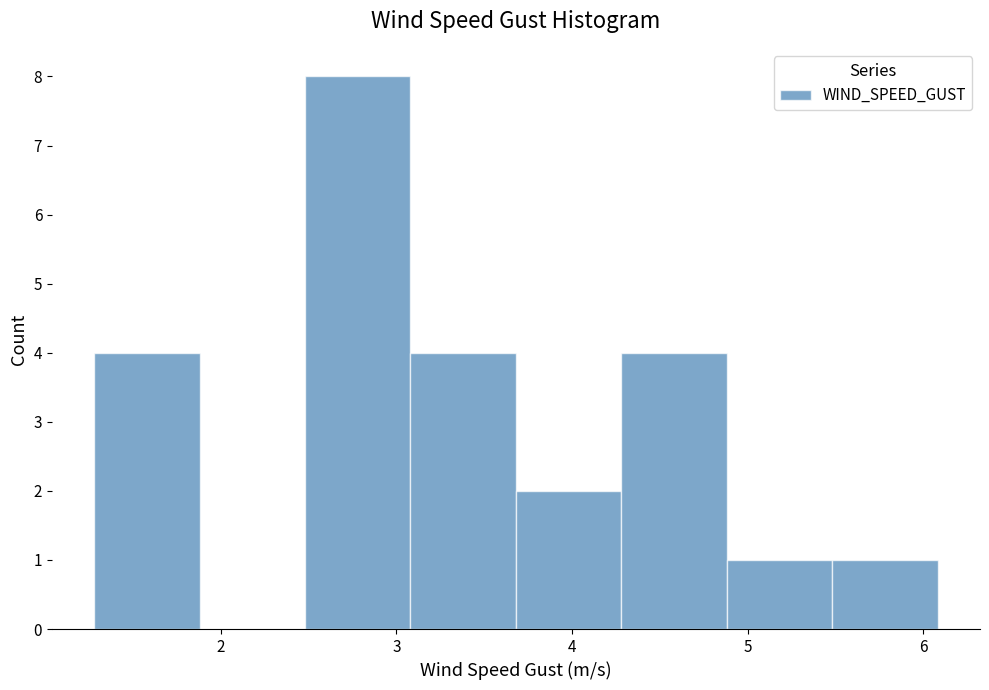

Reading left to right, transcribe this chart: for each bar, give the range it covers on the x-axis and its height. Neither the bar edges nor the heights are printed on the chart, so give them approximately, as read against the axes.

1.3 to 1.9: 4
1.9 to 2.5: 0
2.5 to 3.1: 8
3.1 to 3.7: 4
3.7 to 4.3: 2
4.3 to 4.9: 4
4.9 to 5.5: 1
5.5 to 6.1: 1